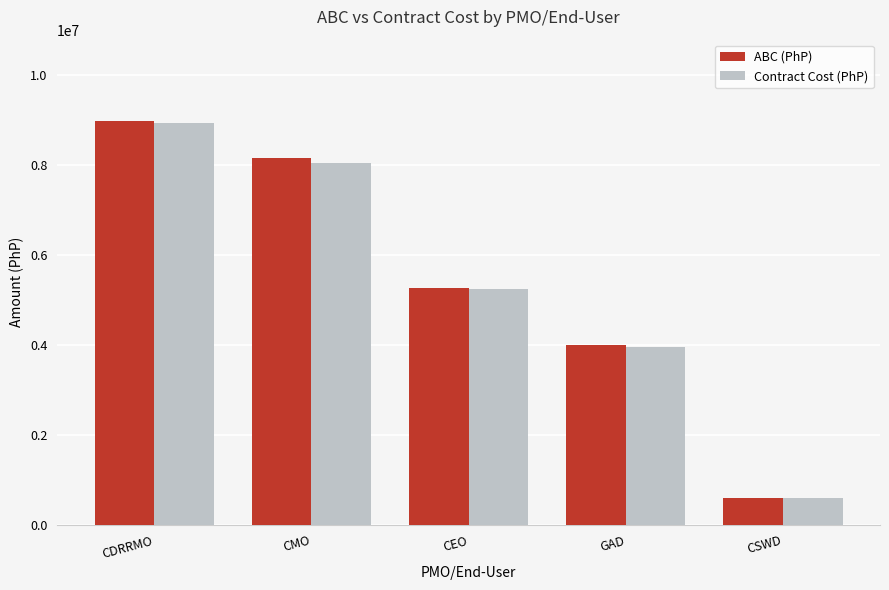

Which category has the highest value across all series?

CDRRMO